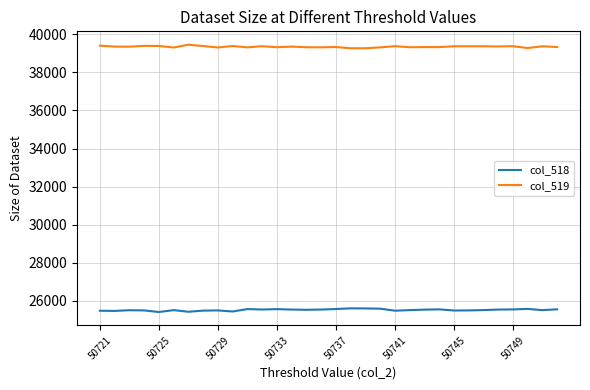

True or false: col_519 and col_518 cross at least once.

False